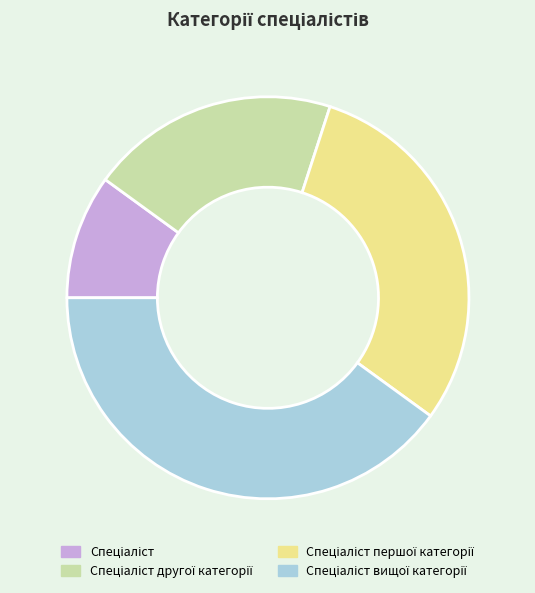

Is there any slice that represents more than half of the pie?

No